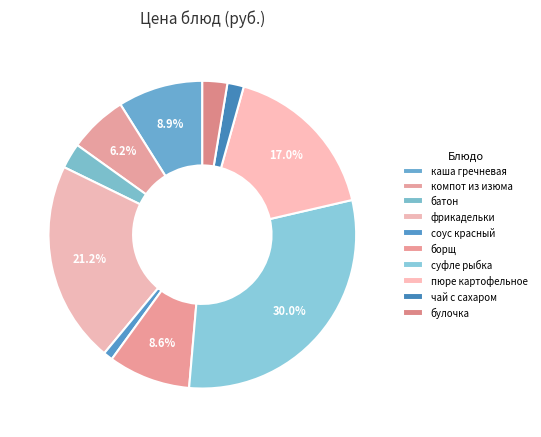

Which category has the biggest portion of the pie?

суфле Рыбка золотая